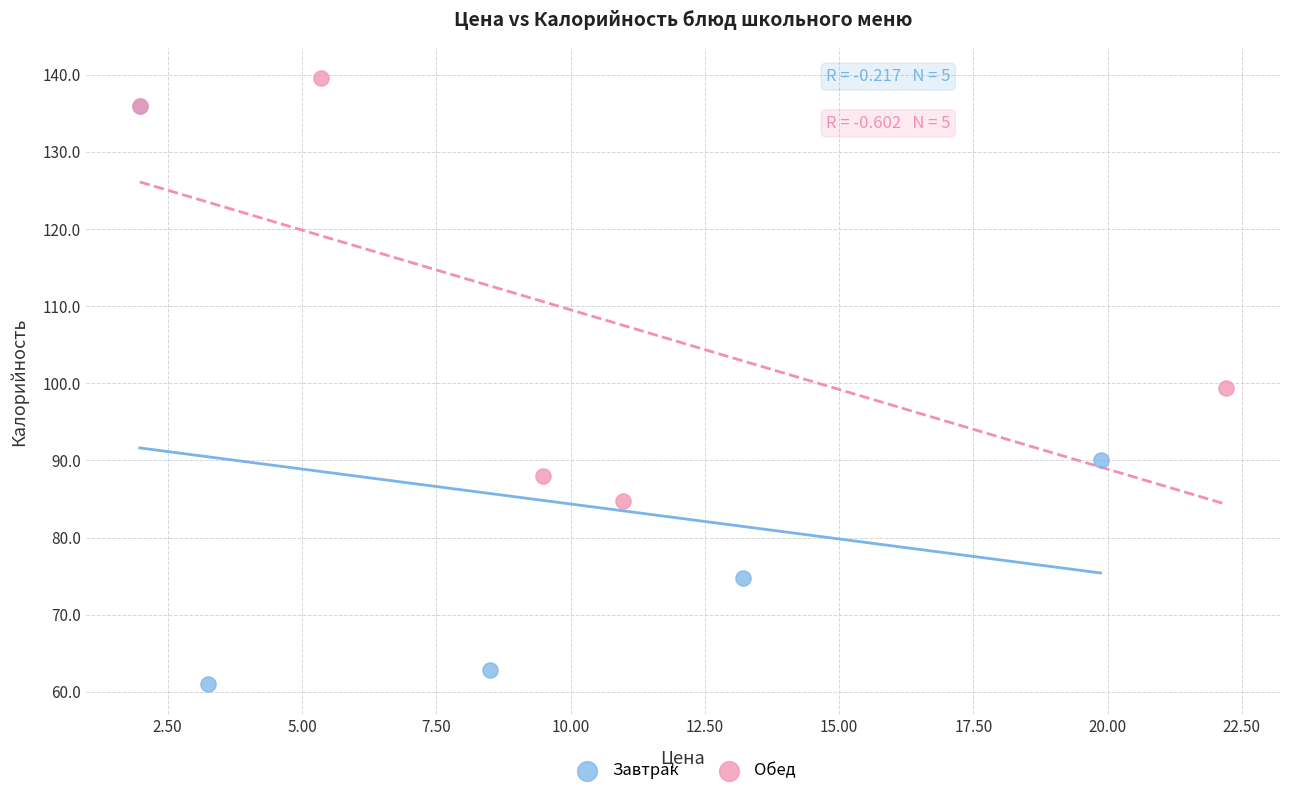

Which series reaches the maximum Y coordinate?

Обед